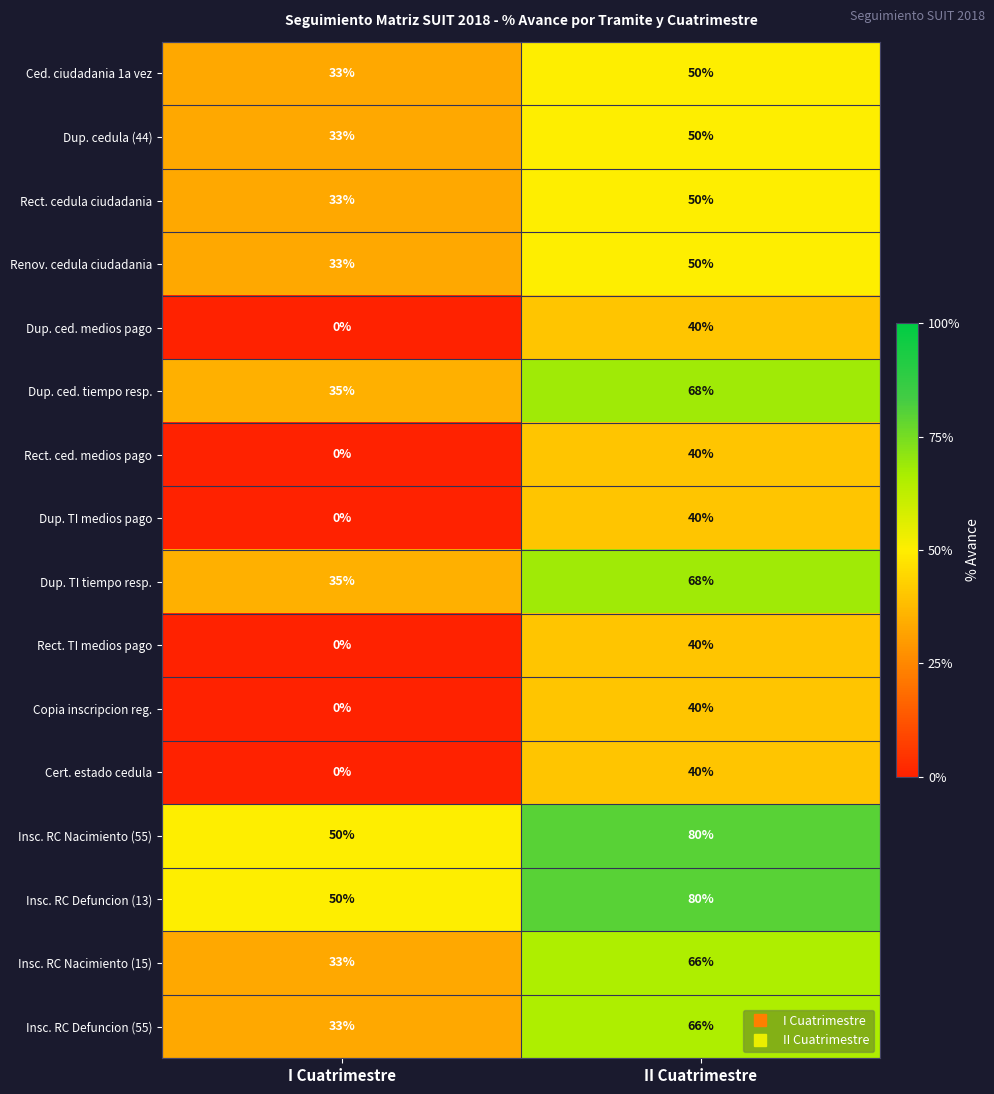

What is the total value across all series at I Cuatrimestre?

368